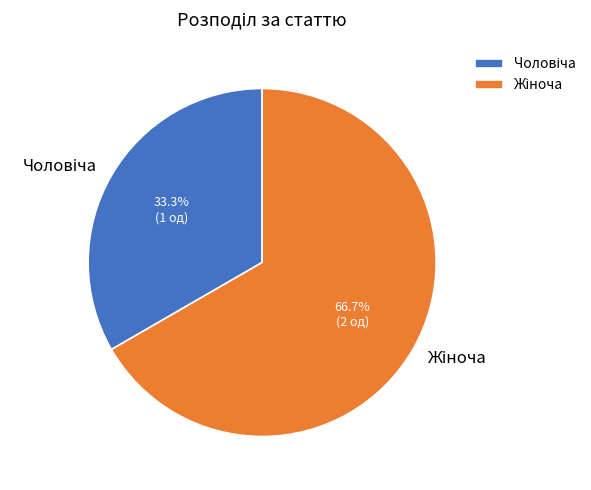

How many slices are in this pie chart?

2